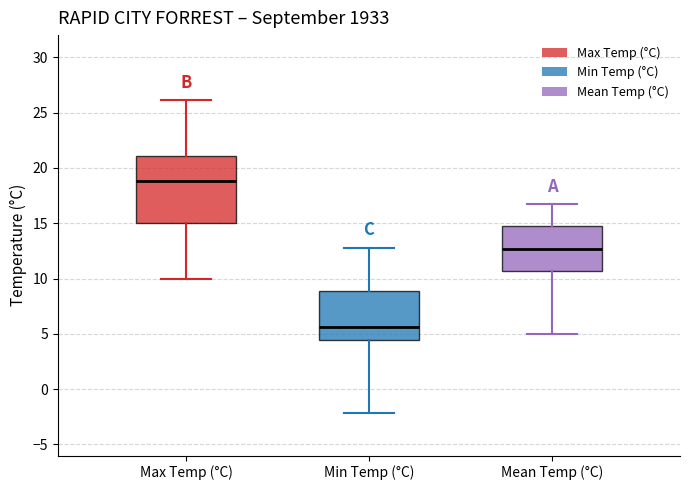

Reading left to right, read every box against the y-axis: the position of its median line, the range the box covers, and the ends of its whiskers. The values are not printed on the chart, so give them approximately, as read against the axis.

Max Temp (°C): median 19.0, box 15.0 to 21.0, whiskers 10.0 to 26.0
Min Temp (°C): median 5.5, box 4.5 to 9.0, whiskers -2.0 to 13.0
Mean Temp (°C): median 12.5, box 10.5 to 14.5, whiskers 5.0 to 16.5